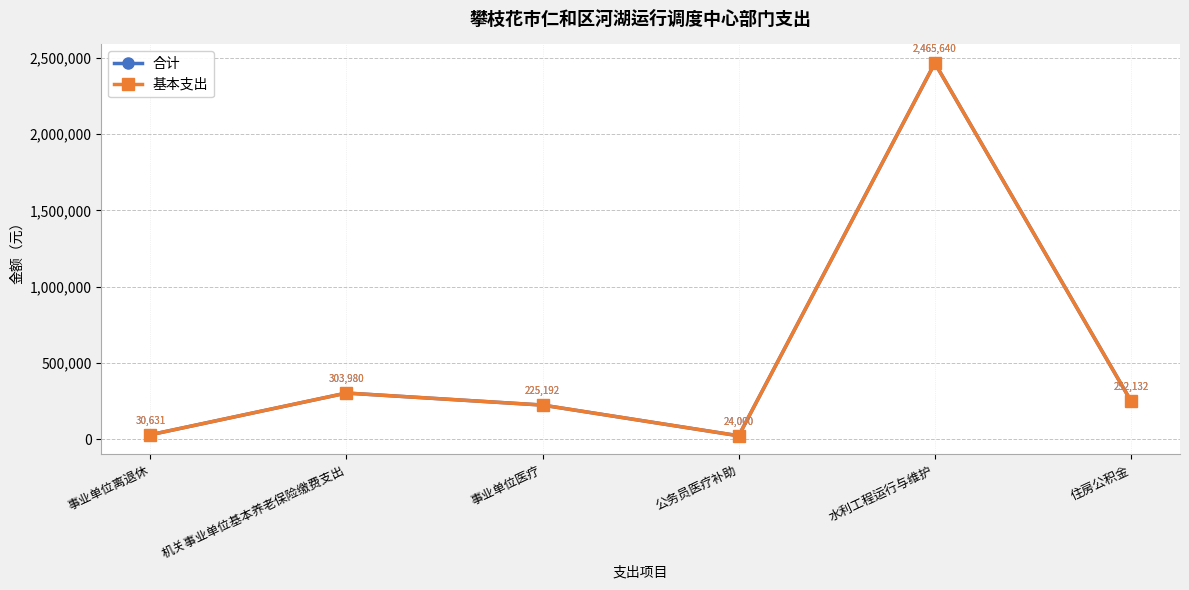

True or false: 合计 has a value of 225192.3 at 事业单位医疗.

True